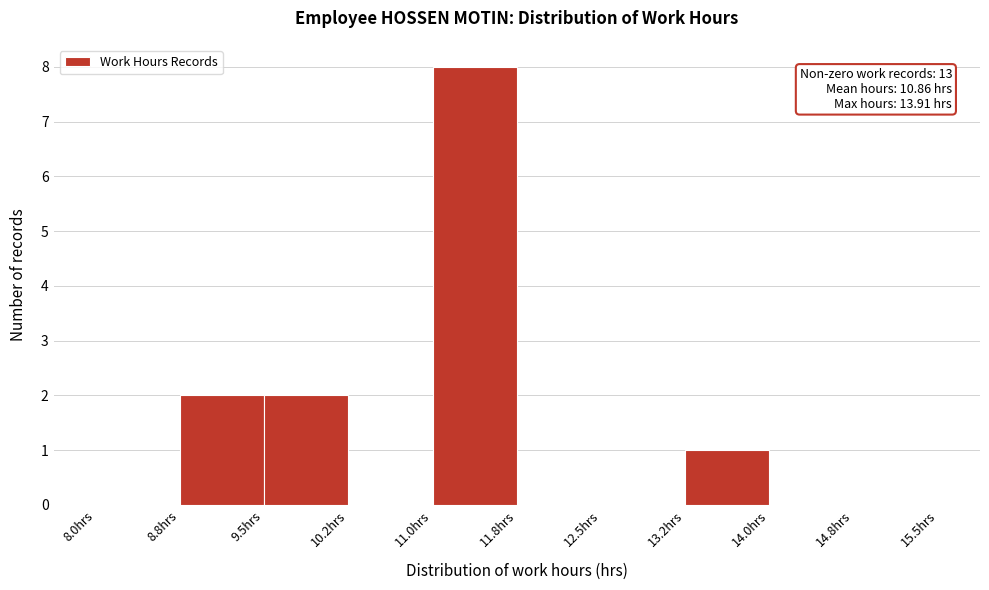

Which range on the x-axis has the tallest bar?

11.00 to 11.75